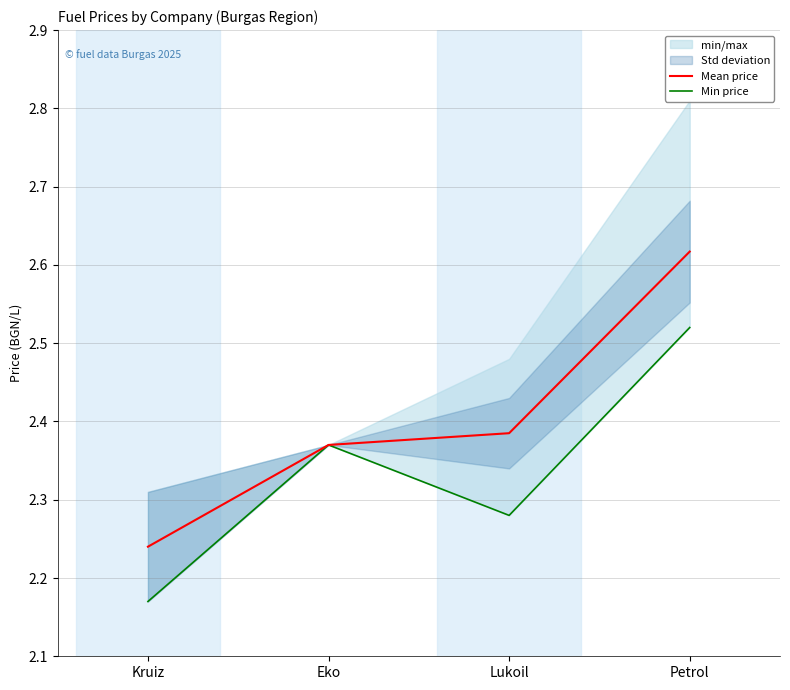

Reading left to right, list all the values displayed in this chart.

Mean price: Kruiz=2.2	Eko=2.4	Lukoil=2.4	Petrol=2.6
Min price: Kruiz=2.2	Eko=2.4	Lukoil=2.3	Petrol=2.5